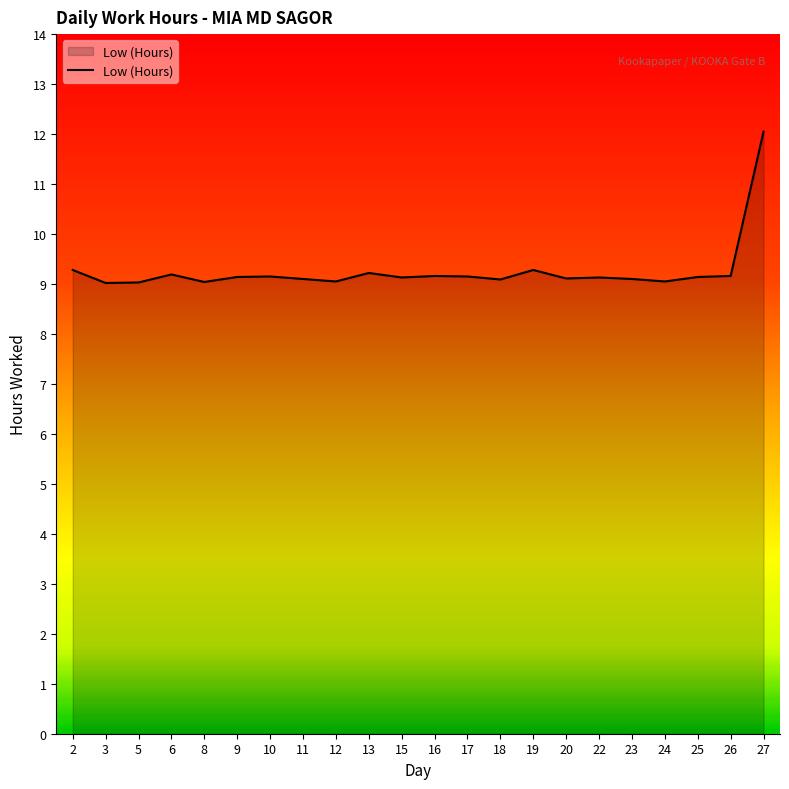

What is the ratio of the value at 22 to the value at 5?

1.0